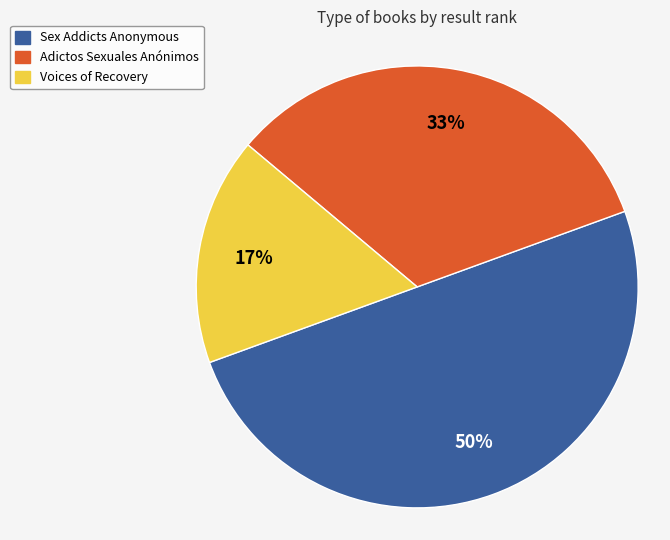

How many segments does this pie chart have?

3